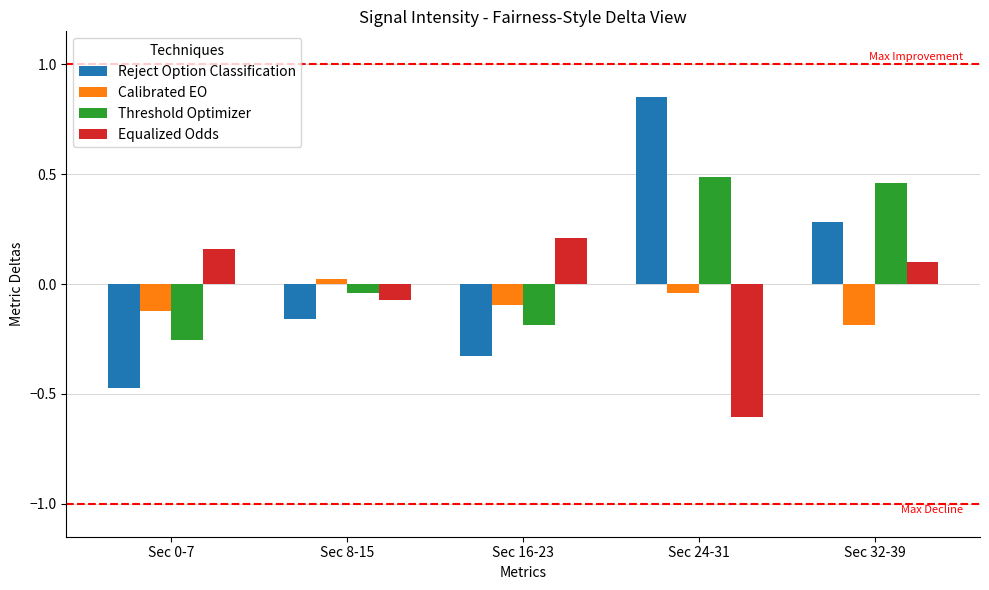

What is the spread (max minus min) of values at Sec 0-7?

0.6